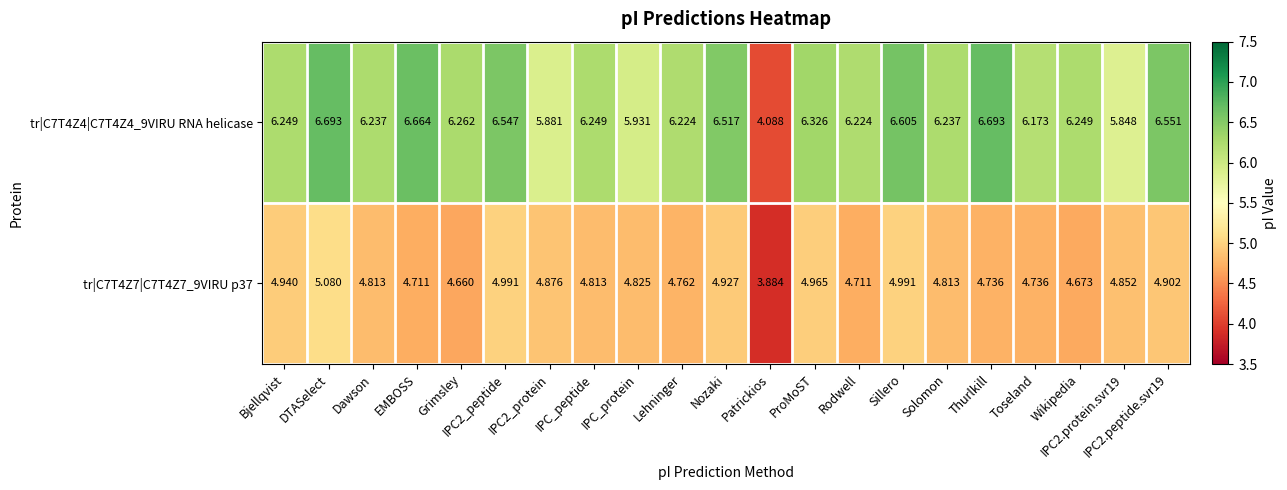

How many values in the tr|C7T4Z4|C7T4Z4_9VIRU RNA helicase series are below 6?

4